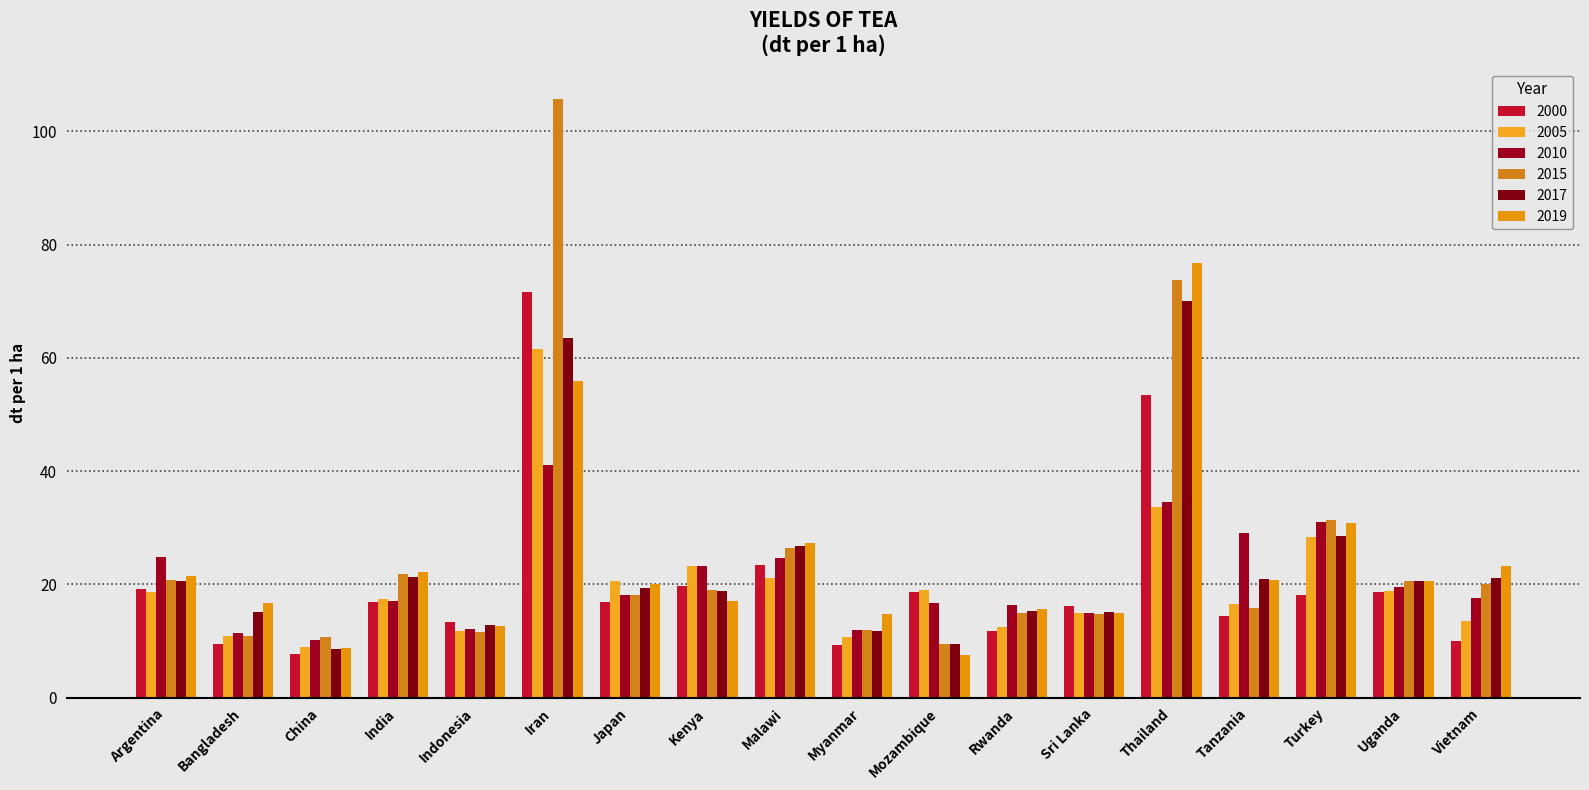

Rank the categories by 2005 value from highest to lowest.

Iran, Thailand, Turkey, Kenya, Malawi, Japan, Mozambique, Uganda, Argentina, India, Tanzania, Sri Lanka, Vietnam, Rwanda, Indonesia, Bangladesh, Myanmar, China